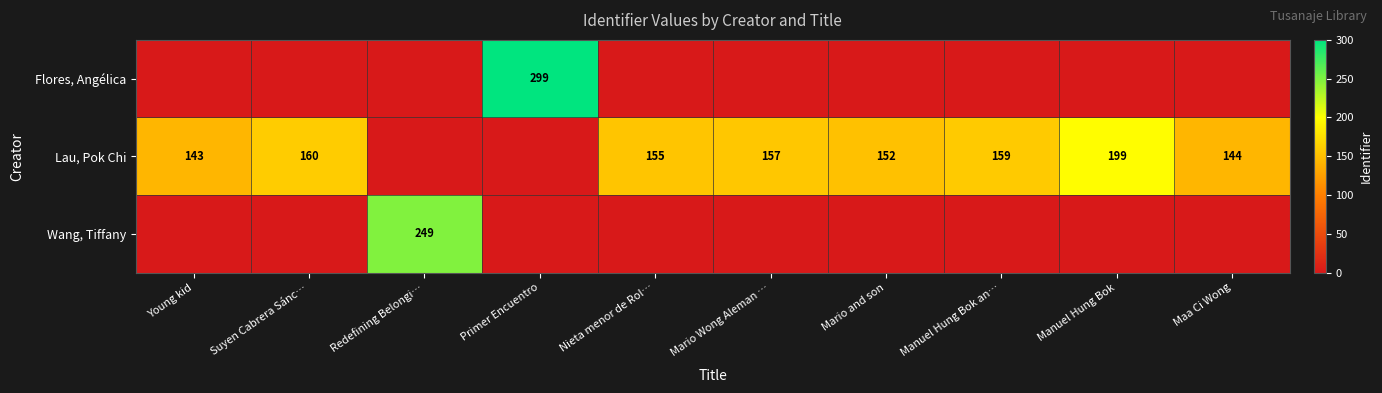

What is the sum of the Lau, Pok Chi values at Suyen Cabrera Sánc… and Nieta menor de Rol…?

315